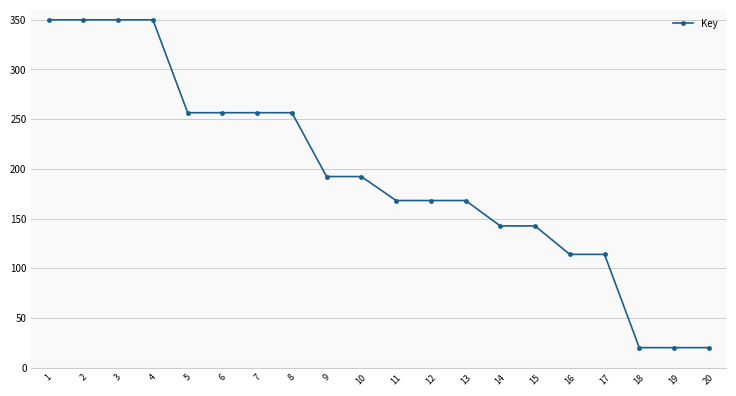

Reading right to left, what are all the values shown in this chart?

20=20.0	19=20.0	18=20.0	17=113.9	16=113.9	15=142.5	14=142.5	13=168.1	12=168.1	11=168.1	10=192.2	9=192.2	8=256.5	7=256.5	6=256.5	5=256.5	4=350.0	3=350.0	2=350.0	1=350.0